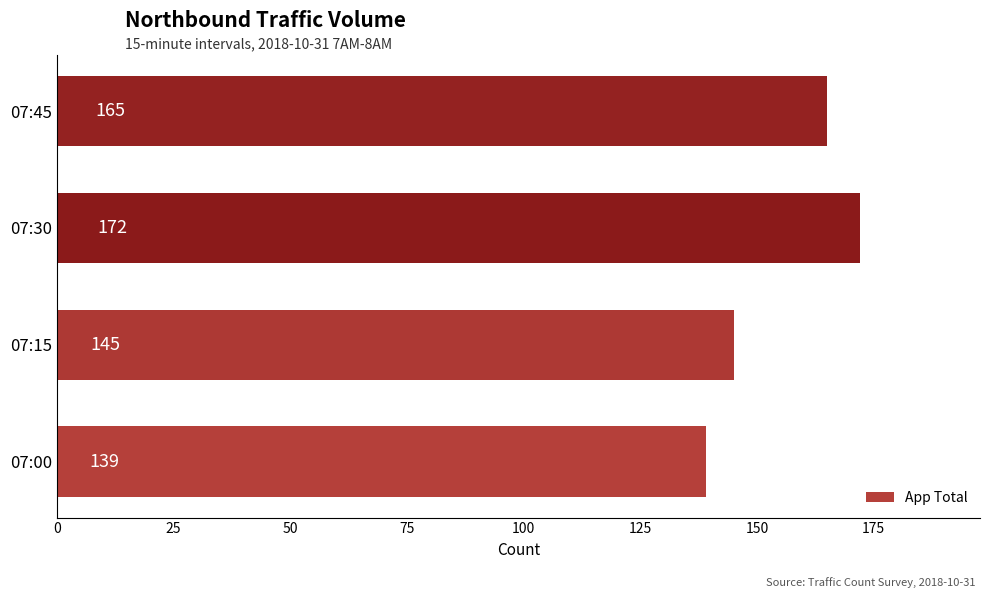

What is the maximum value shown in the chart?

172